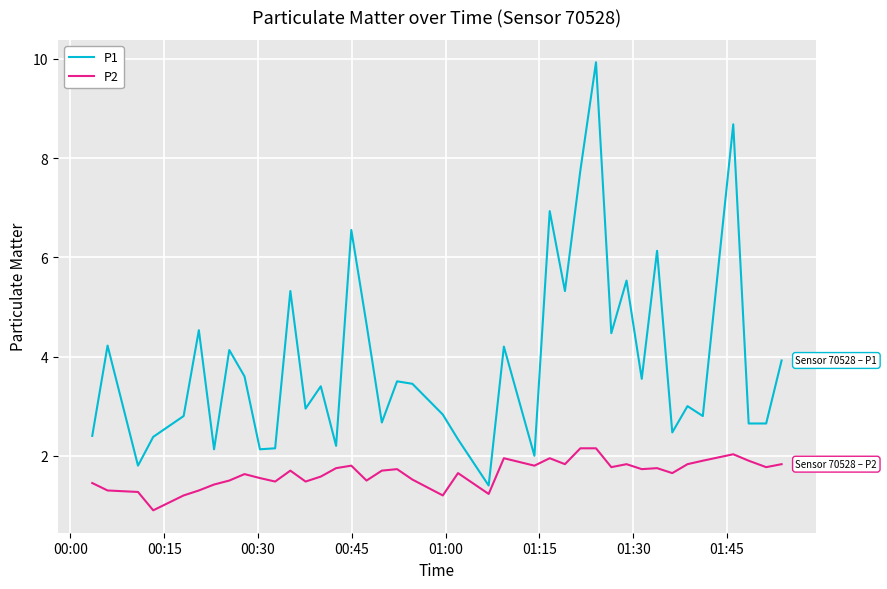

List the series in order of their peak value, lowest first.

P2, P1